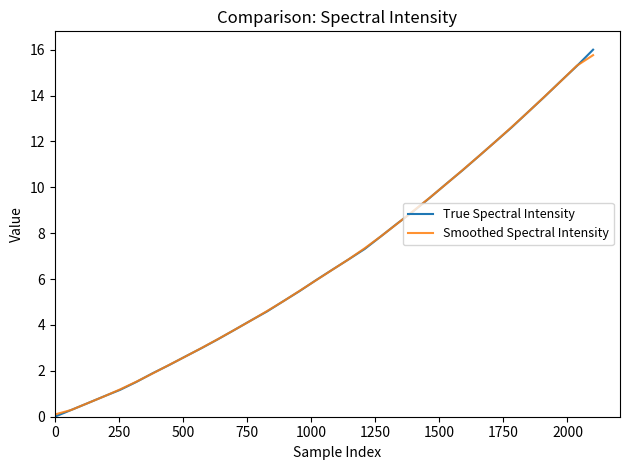

What is the maximum value shown in the chart?

16.0